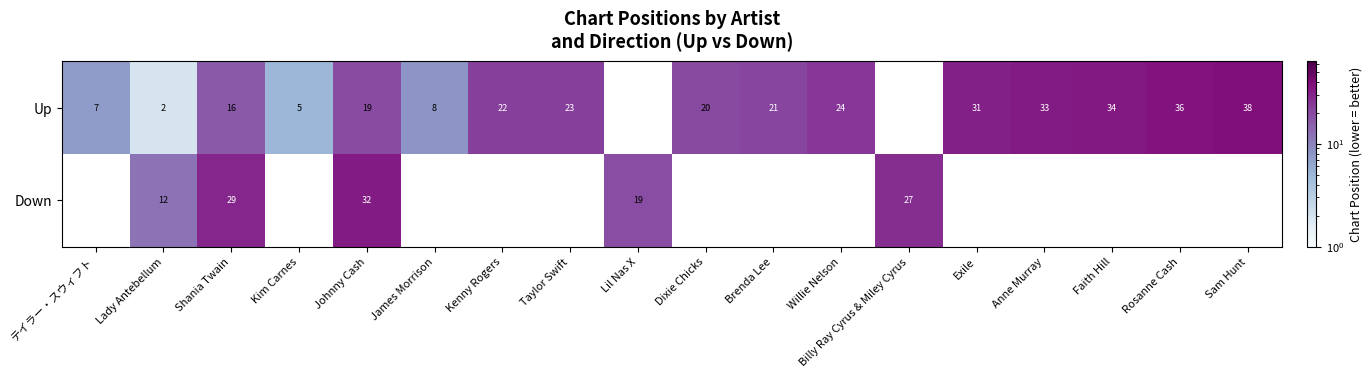

True or false: Down has a value of 43 at Billy Ray Cyrus & Miley Cyrus.

False